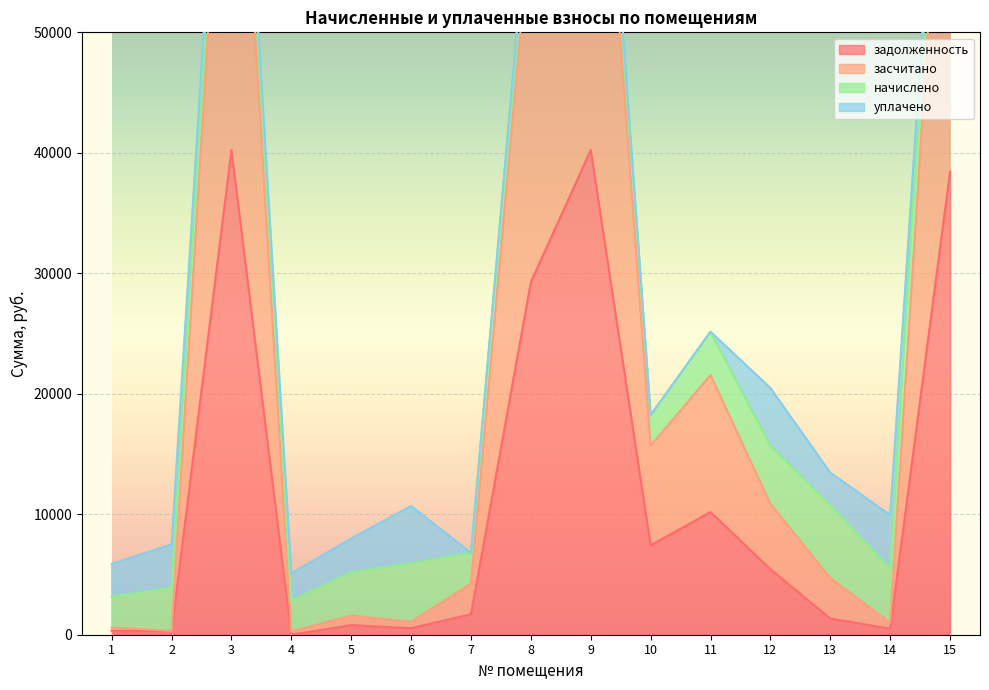

Which series has the largest total across all categories?

засчитано